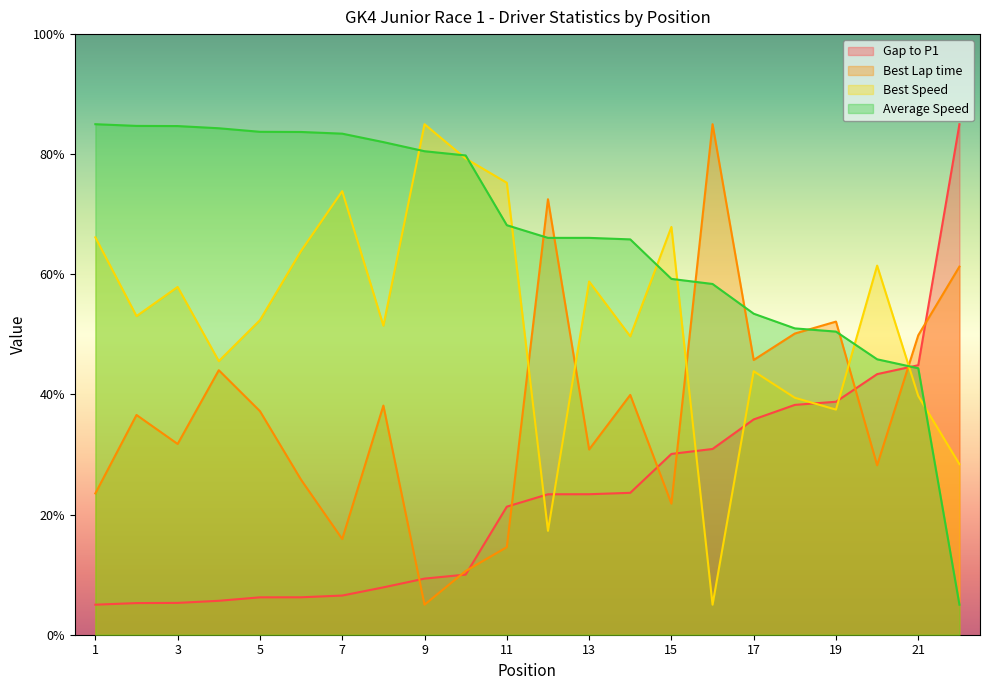

What is the maximum value shown in the chart?

85.0